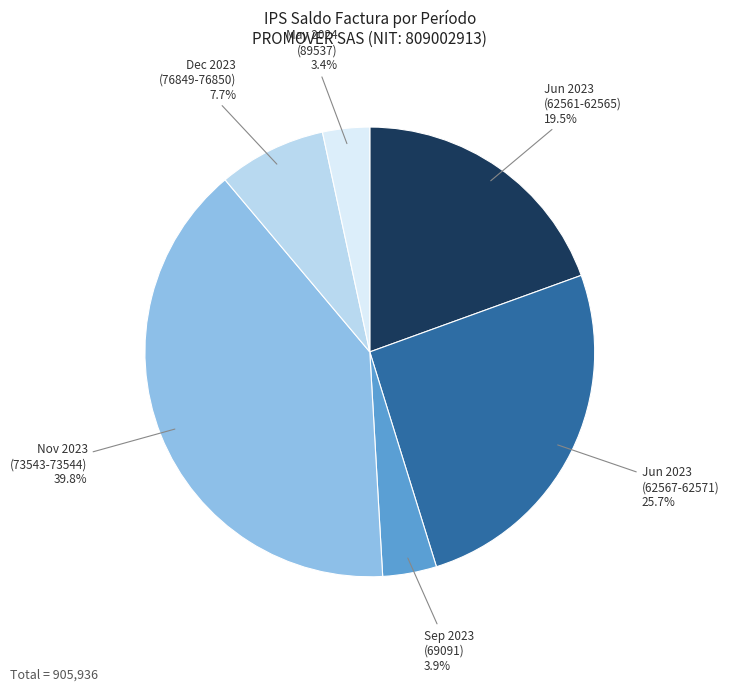

Approximately how many times larger is the value at Dec 2023 (76849-76850) compared to Jun 2023 (62567-62571)?

0.3